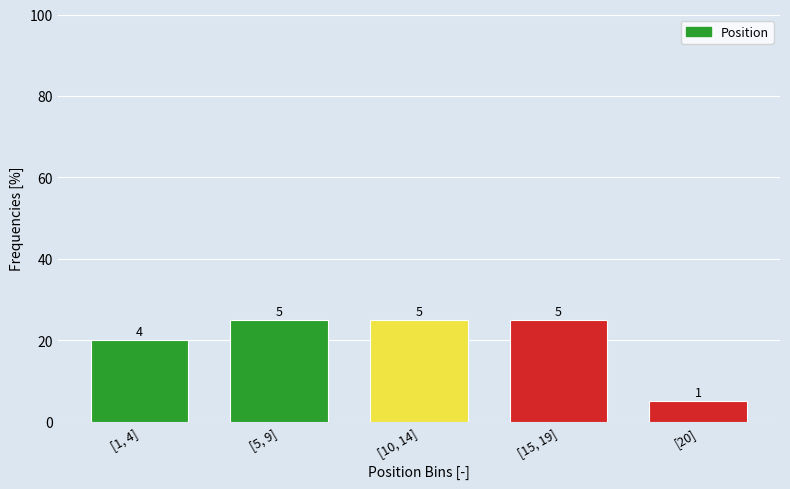

Reading right to left, what are all the values shown in this chart?

[20]=5	[15, 19]=25	[10, 14]=25	[5, 9]=25	[1, 4]=20